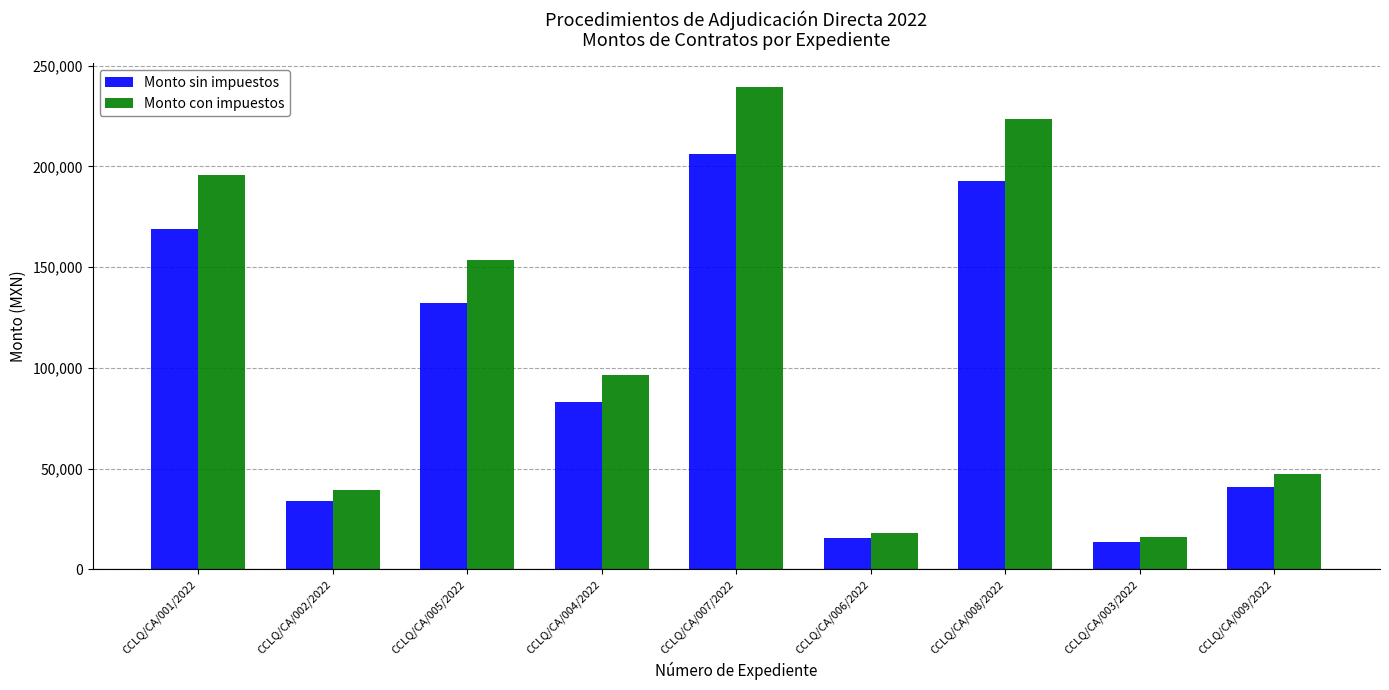

What is the difference between the maximum and minimum values in the Monto con impuestos series?

223256.8